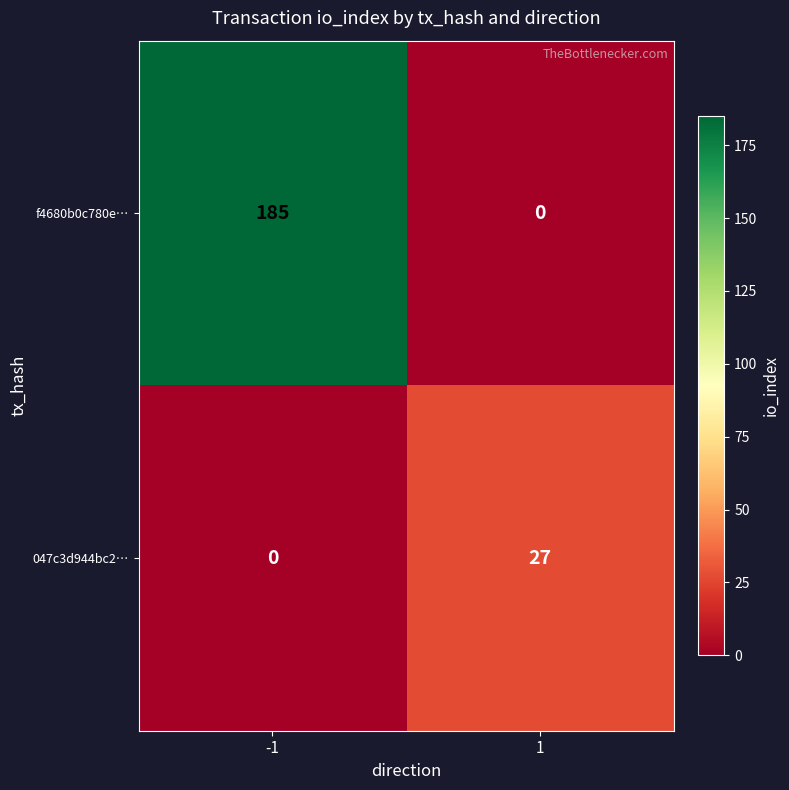

The value of f4680b0c780e… at -1 is 96. True or false?

False